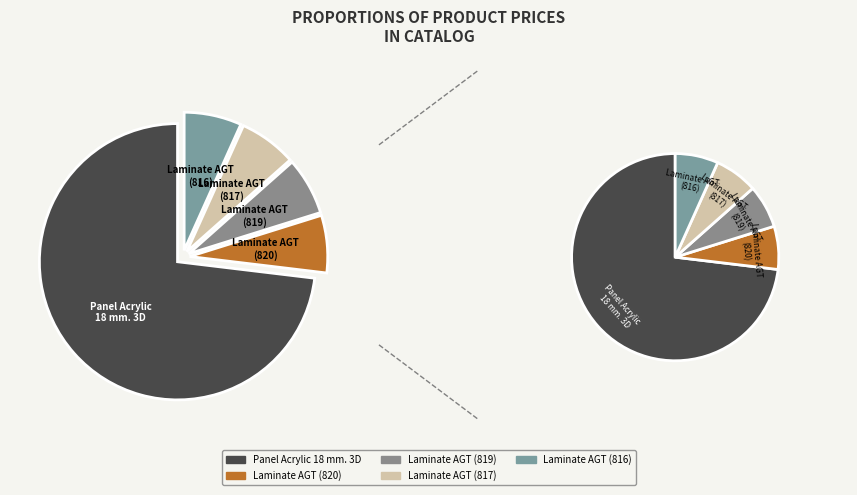

To the nearest percent, what is the average slice percentage?

20%